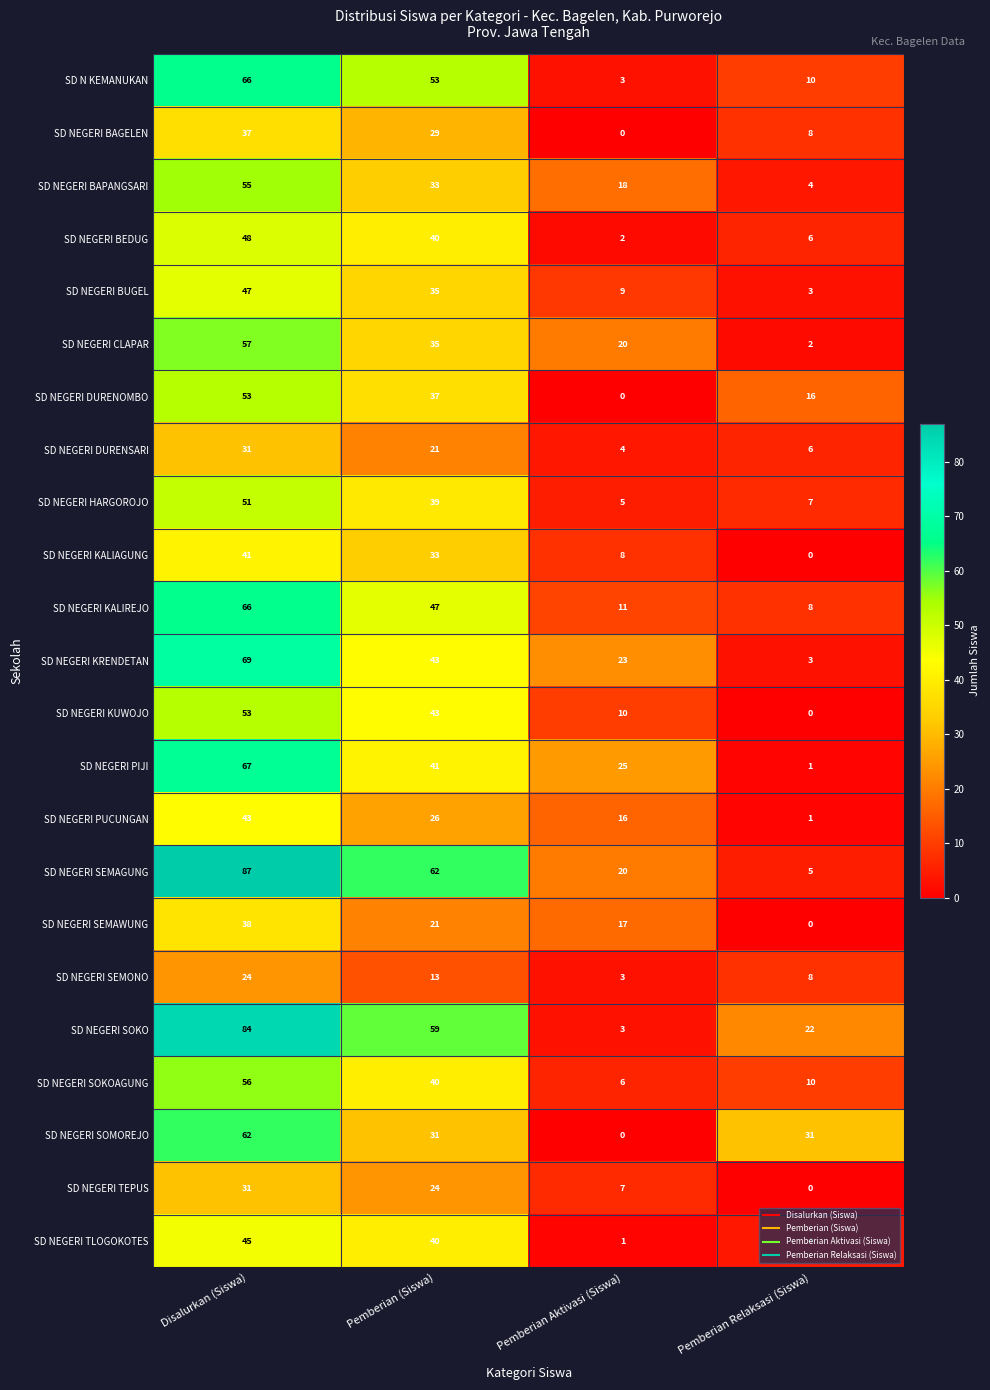

Where does the SD NEGERI DURENOMBO series first go above 37?

Disalurkan (Siswa)